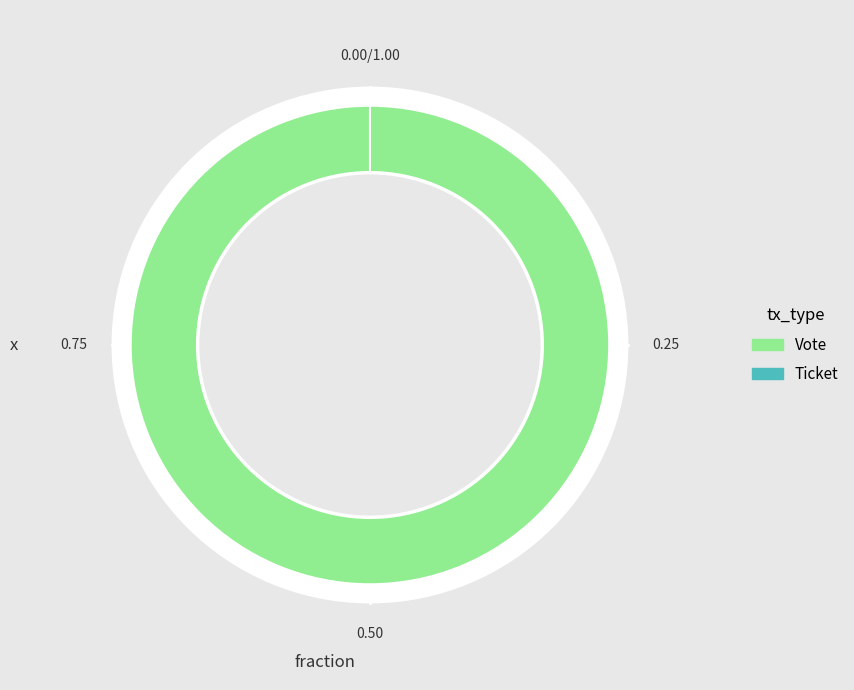

Combined, what portion of the pie is Vote and Ticket?

100.0%